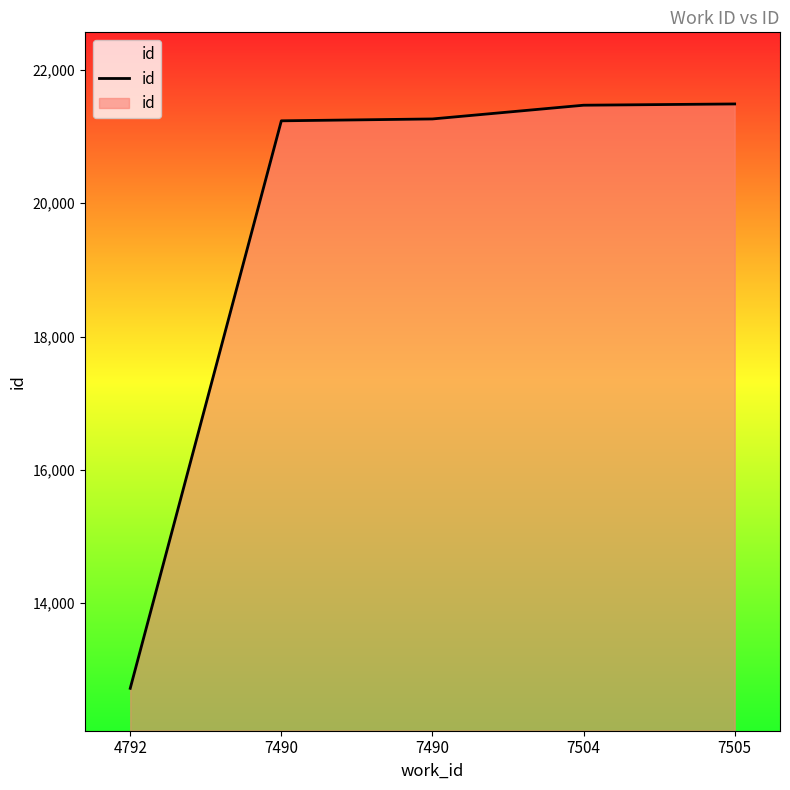

List the labels in order of value, smallest first.

4792, 7490, 7490, 7504, 7505